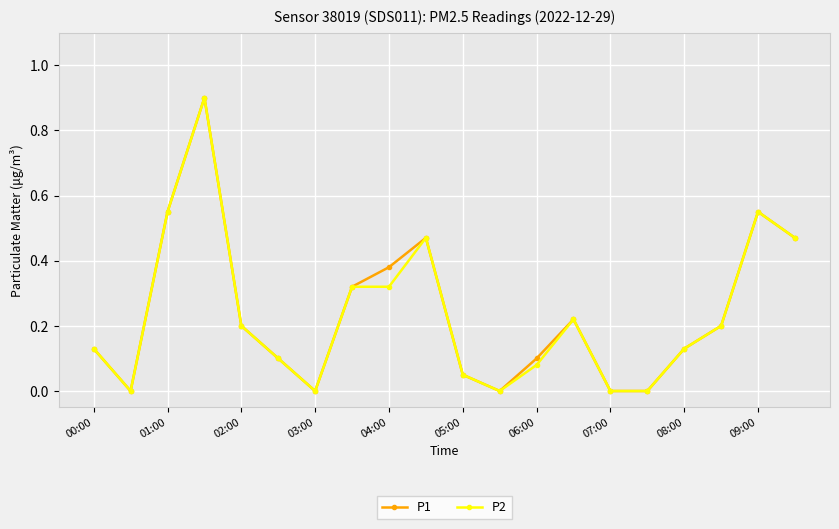

What is the maximum value shown in the chart?

0.9